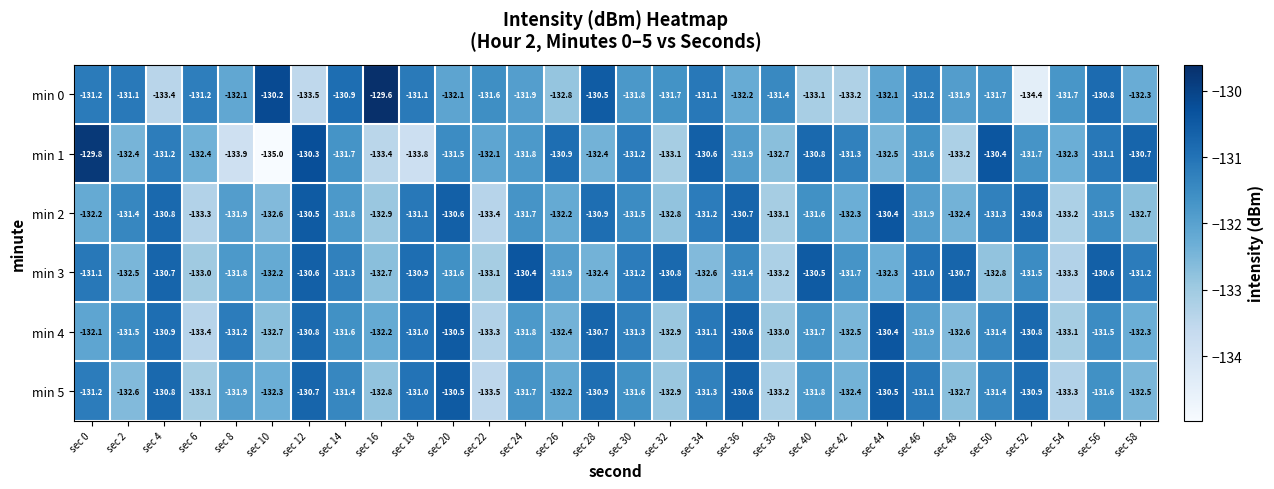

At how many categories does at least one series exceed -132?

30